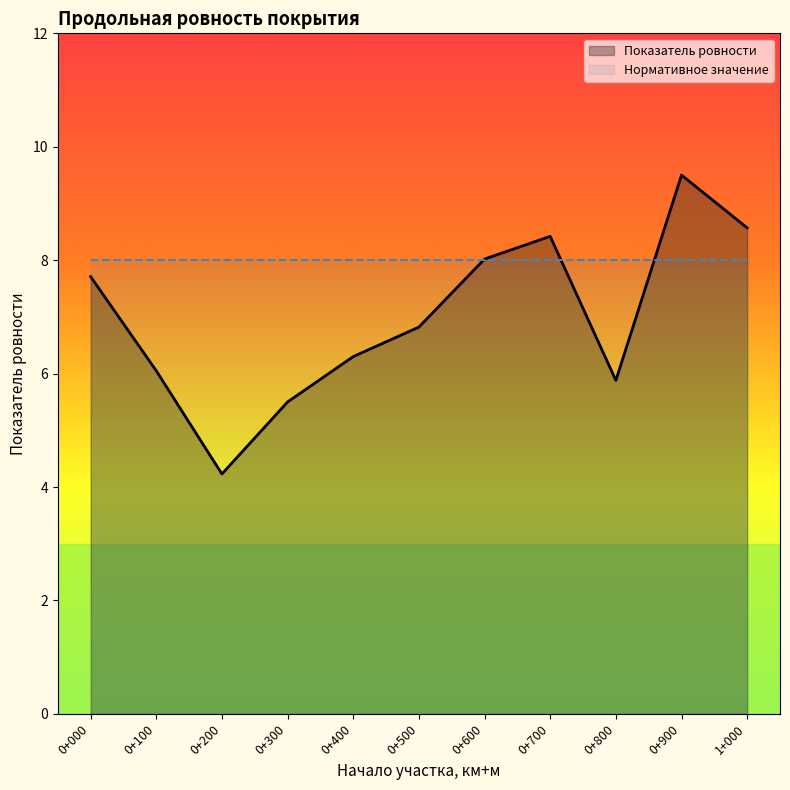

Reading right to left, extract all data points from this chart.

8.6	9.5	5.9	8.4	8.0	6.8	6.3	5.5	4.2	6.0	7.7